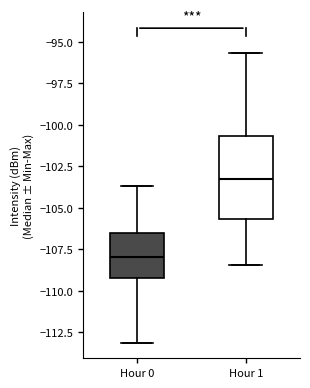

Which box's median line is the lowest?

Hour 0